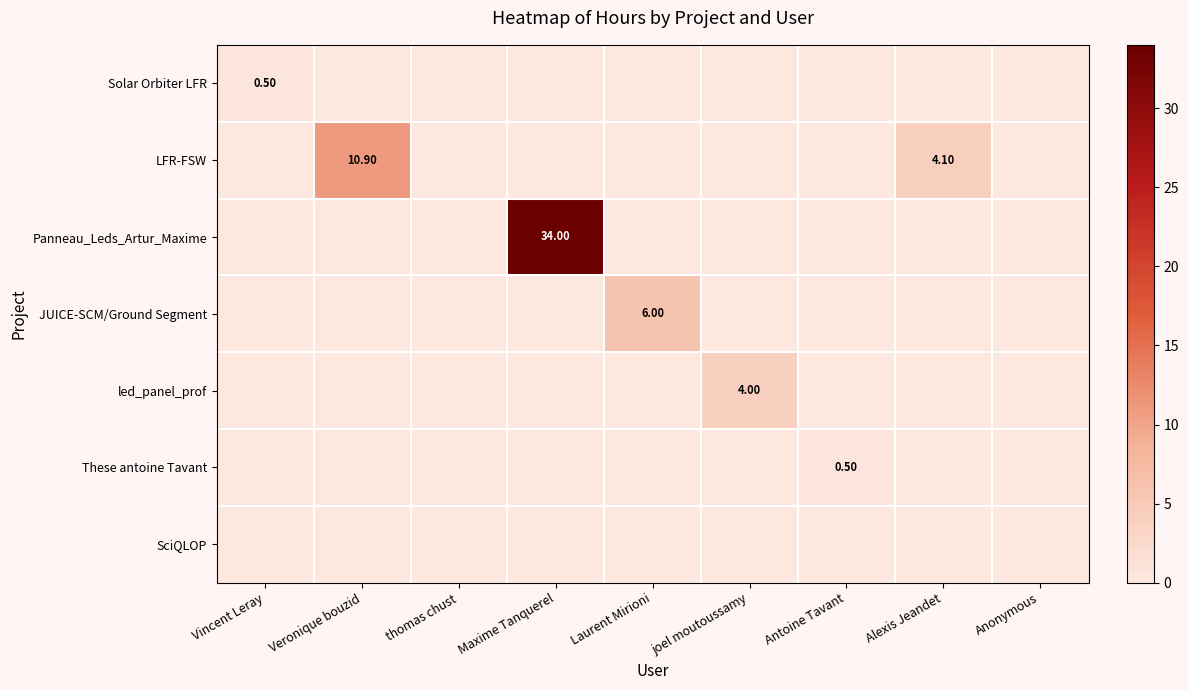

List the series in order of their peak value, lowest first.

SciQLOP, Solar Orbiter LFR, These antoine Tavant, led_panel_prof, JUICE-SCM/Ground Segment, LFR-FSW, Panneau_Leds_Artur_Maxime